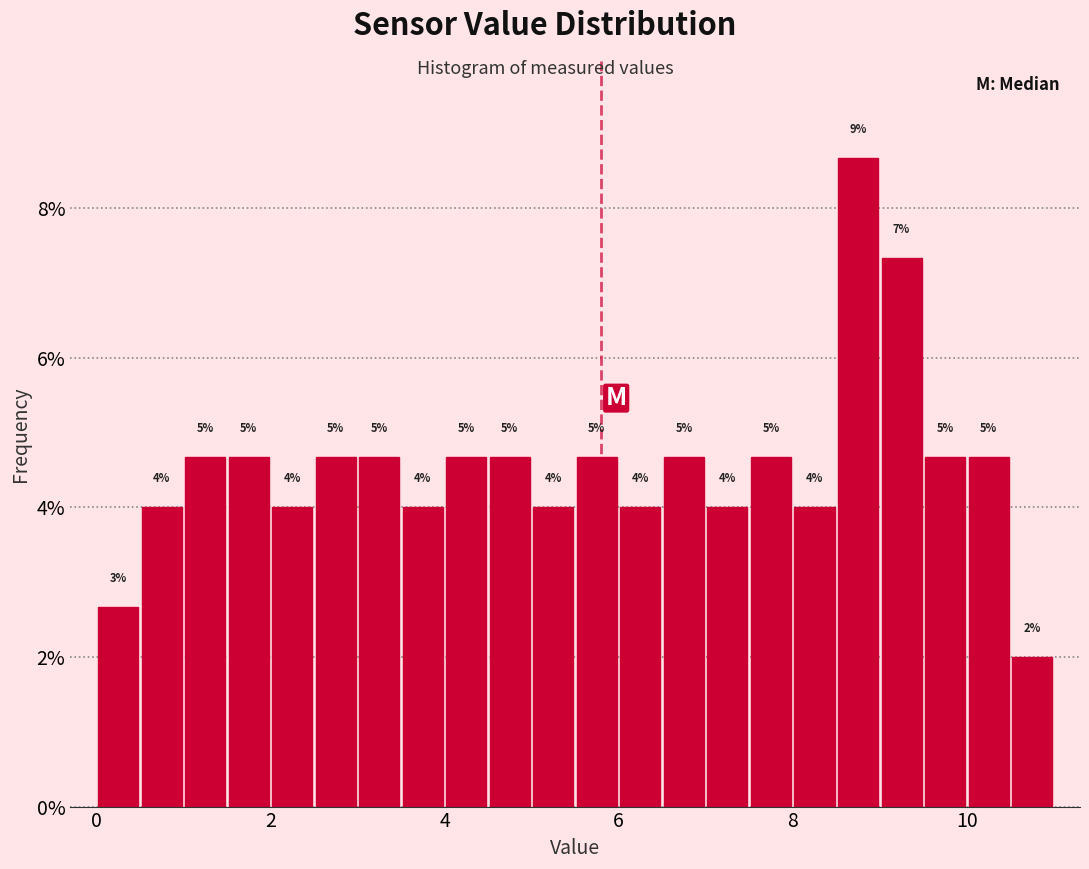

Read against the x-axis, roughly where is the centre of the tallest bar?

8.8